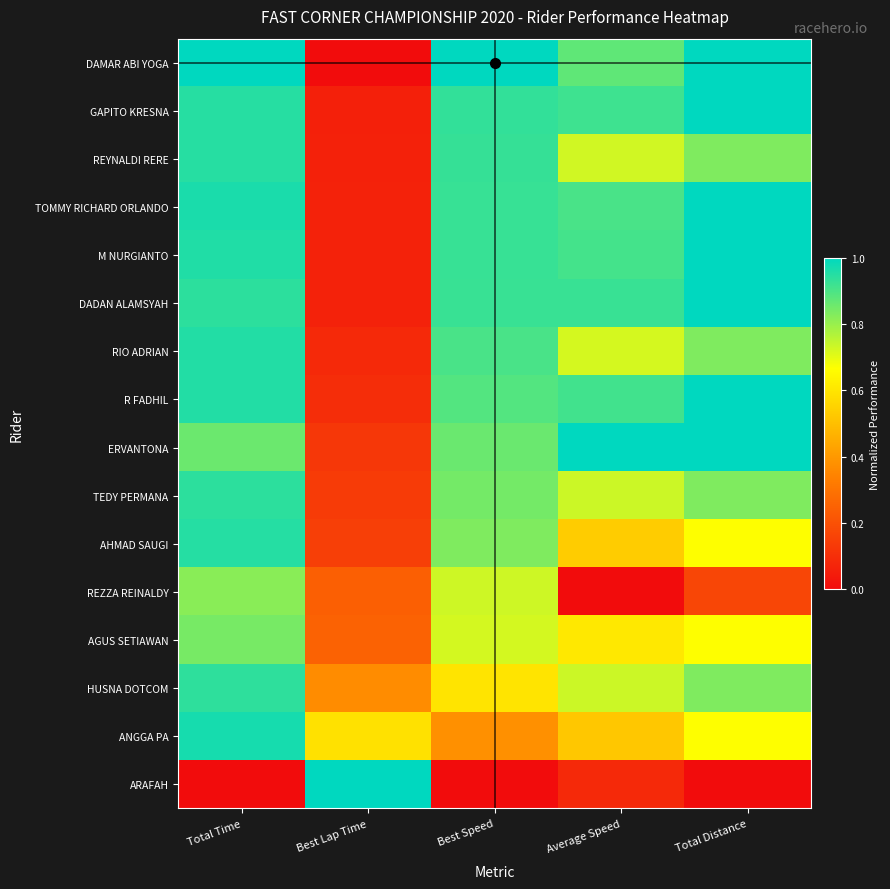

Reading left to right, list all the values displayed in this chart.

DAMAR ABI YOGA: Total Time=1.0	Best Lap Time=0.0	Best Speed=1.0	Average Speed=0.9	Total Distance=1.0
GAPITO KRESNA: Total Time=0.9	Best Lap Time=0.1	Best Speed=0.9	Average Speed=0.9	Total Distance=1.0
REYNALDI RERE: Total Time=0.9	Best Lap Time=0.1	Best Speed=0.9	Average Speed=0.7	Total Distance=0.8
TOMMY RICHARD ORLANDO: Total Time=1.0	Best Lap Time=0.1	Best Speed=0.9	Average Speed=0.9	Total Distance=1.0
M NURGIANTO: Total Time=1.0	Best Lap Time=0.1	Best Speed=0.9	Average Speed=0.9	Total Distance=1.0
DADAN ALAMSYAH: Total Time=0.9	Best Lap Time=0.1	Best Speed=0.9	Average Speed=0.9	Total Distance=1.0
RIO ADRIAN: Total Time=1.0	Best Lap Time=0.1	Best Speed=0.9	Average Speed=0.7	Total Distance=0.8
R FADHIL: Total Time=1.0	Best Lap Time=0.1	Best Speed=0.9	Average Speed=0.9	Total Distance=1.0
ERVANTONA: Total Time=0.9	Best Lap Time=0.1	Best Speed=0.9	Average Speed=1.0	Total Distance=1.0
TEDY PERMANA: Total Time=0.9	Best Lap Time=0.1	Best Speed=0.8	Average Speed=0.7	Total Distance=0.8
AHMAD SAUGI: Total Time=1.0	Best Lap Time=0.1	Best Speed=0.8	Average Speed=0.5	Total Distance=0.7
REZZA REINALDY: Total Time=0.8	Best Lap Time=0.2	Best Speed=0.7	Average Speed=0.0	Total Distance=0.2
AGUS SETIAWAN: Total Time=0.8	Best Lap Time=0.2	Best Speed=0.7	Average Speed=0.6	Total Distance=0.7
HUSNA DOTCOM: Total Time=0.9	Best Lap Time=0.4	Best Speed=0.6	Average Speed=0.7	Total Distance=0.8
ANGGA PA: Total Time=1.0	Best Lap Time=0.6	Best Speed=0.4	Average Speed=0.5	Total Distance=0.7
ARAFAH: Total Time=0.0	Best Lap Time=1.0	Best Speed=0.0	Average Speed=0.1	Total Distance=0.0